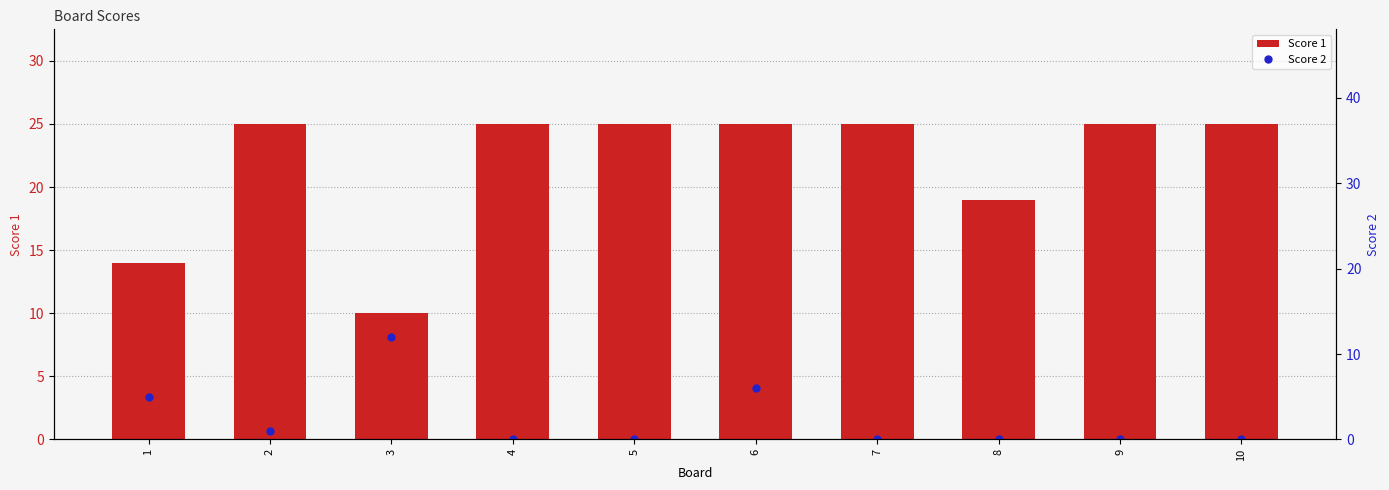

What is the value of the Score 1 bar at the 4th from the left?

25